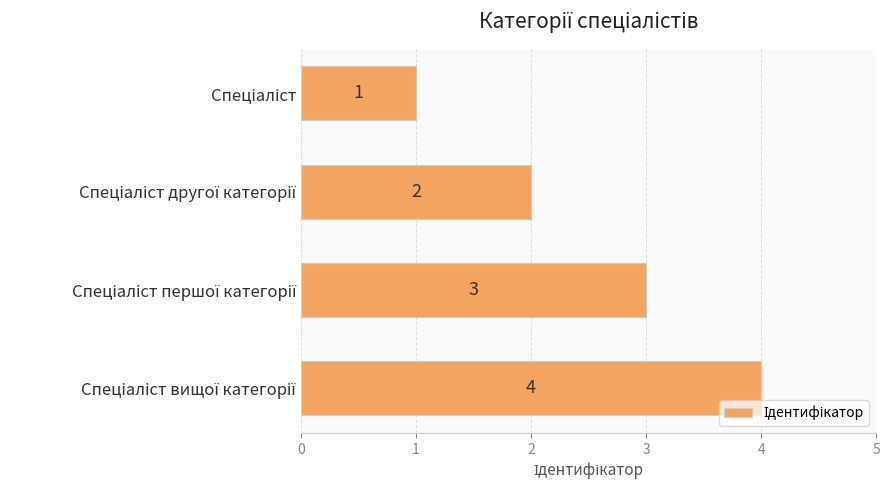

What is the difference between the maximum and minimum values?

3